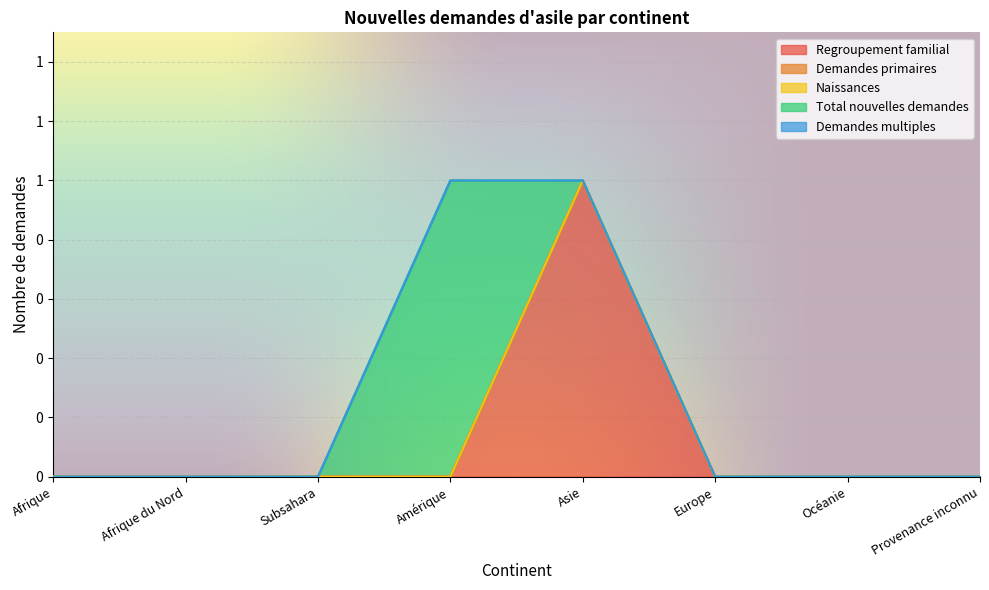

What are all the series names shown in the legend?

Regroupement familial, Demandes primaires, Naissances, Total nouvelles demandes, Demandes multiples